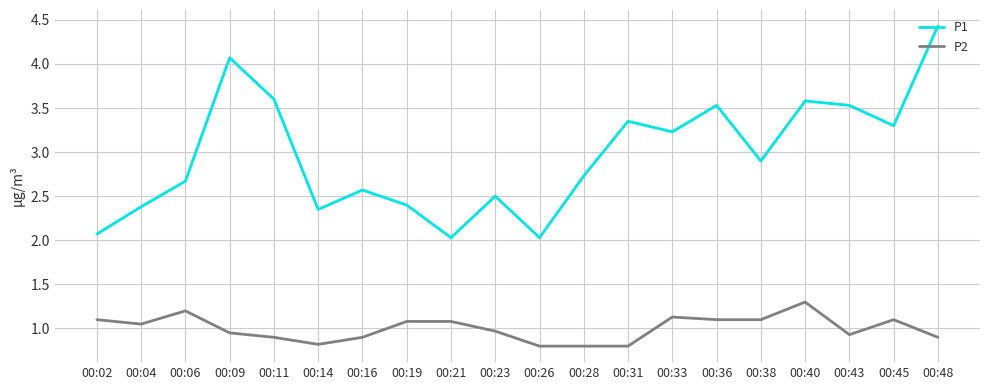

What is the sum of the P1 values at 00:06 and 00:09?

6.7